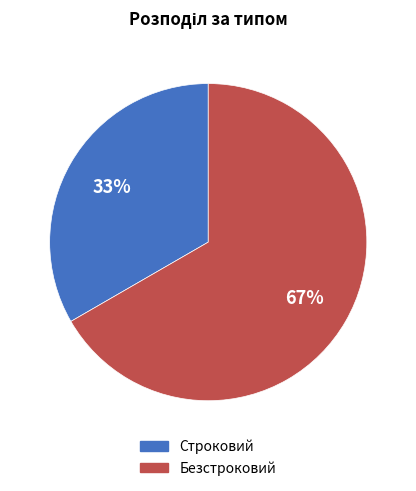

To the nearest percent, what portion does Безстроковий represent?

67%